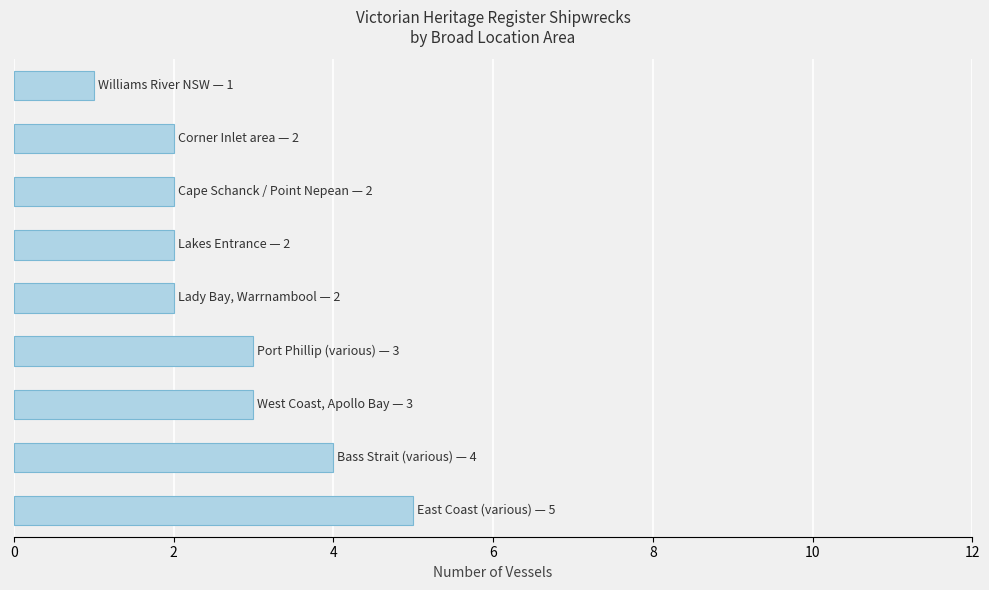

What is the difference between the maximum and minimum values?

4